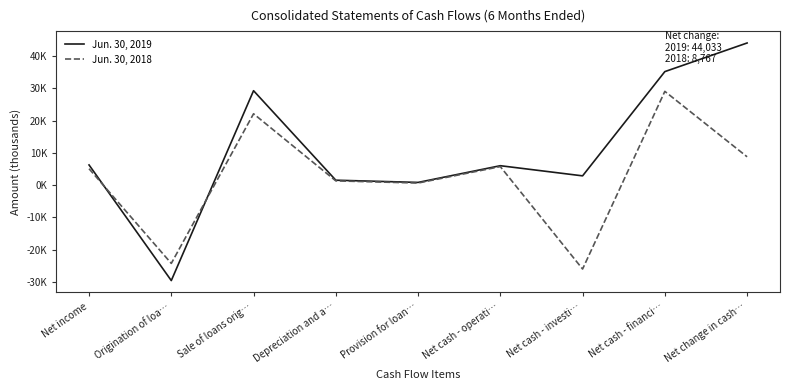

Reading left to right, list all the values displayed in this chart.

Jun. 30, 2019: 6245	-29585	29252	1516	828	6006	2862	35165	44033
Jun. 30, 2018: 5072	-24266	22099	1312	638	5732	-26010	29045	8767